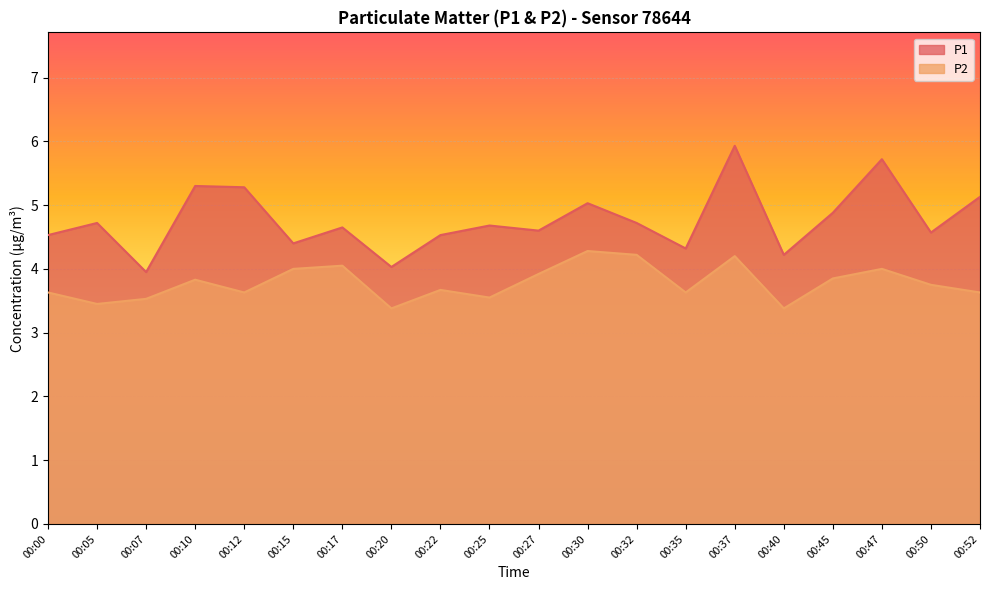

What is the sum of the P2 values at 00:40 and 00:47?

7.4